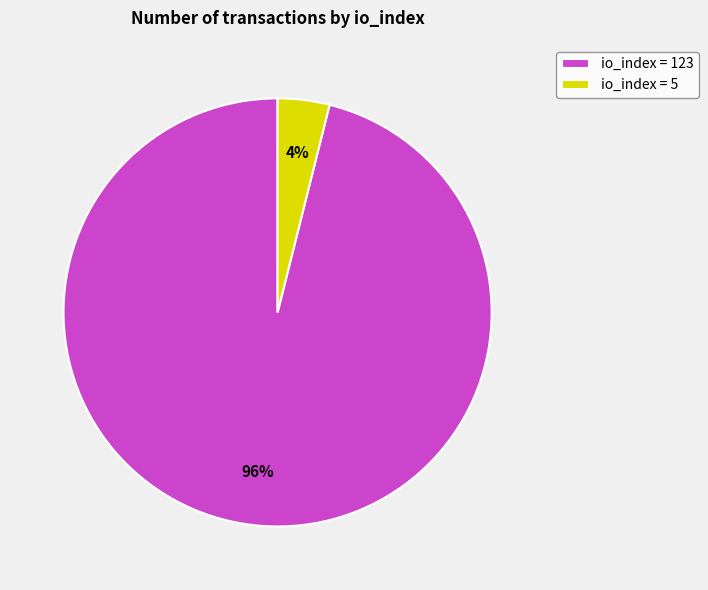

Is it true that io_index = 5 is 4% of the pie?

True